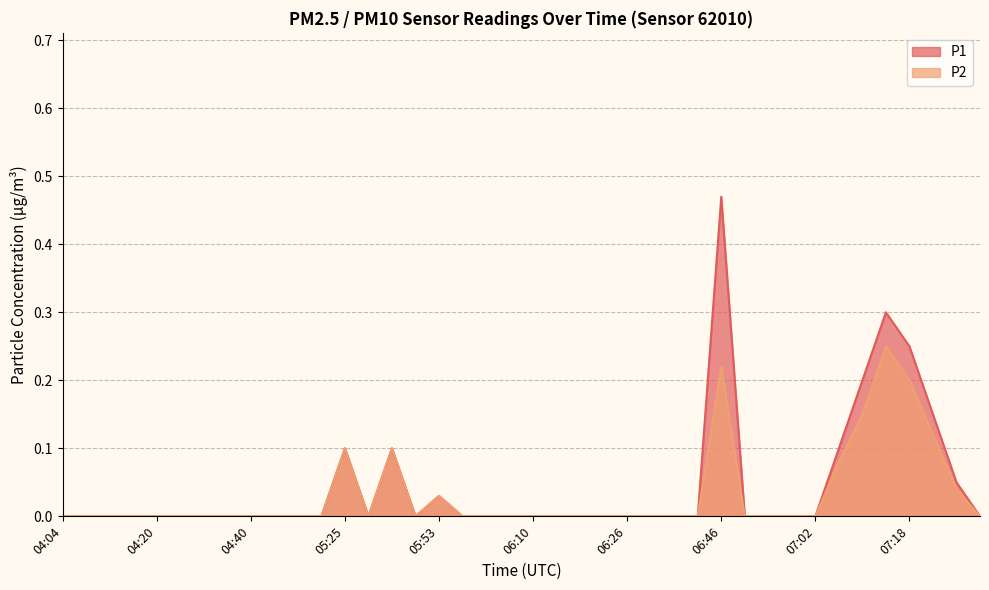

What is the label of the 29th point from the right?

04:52